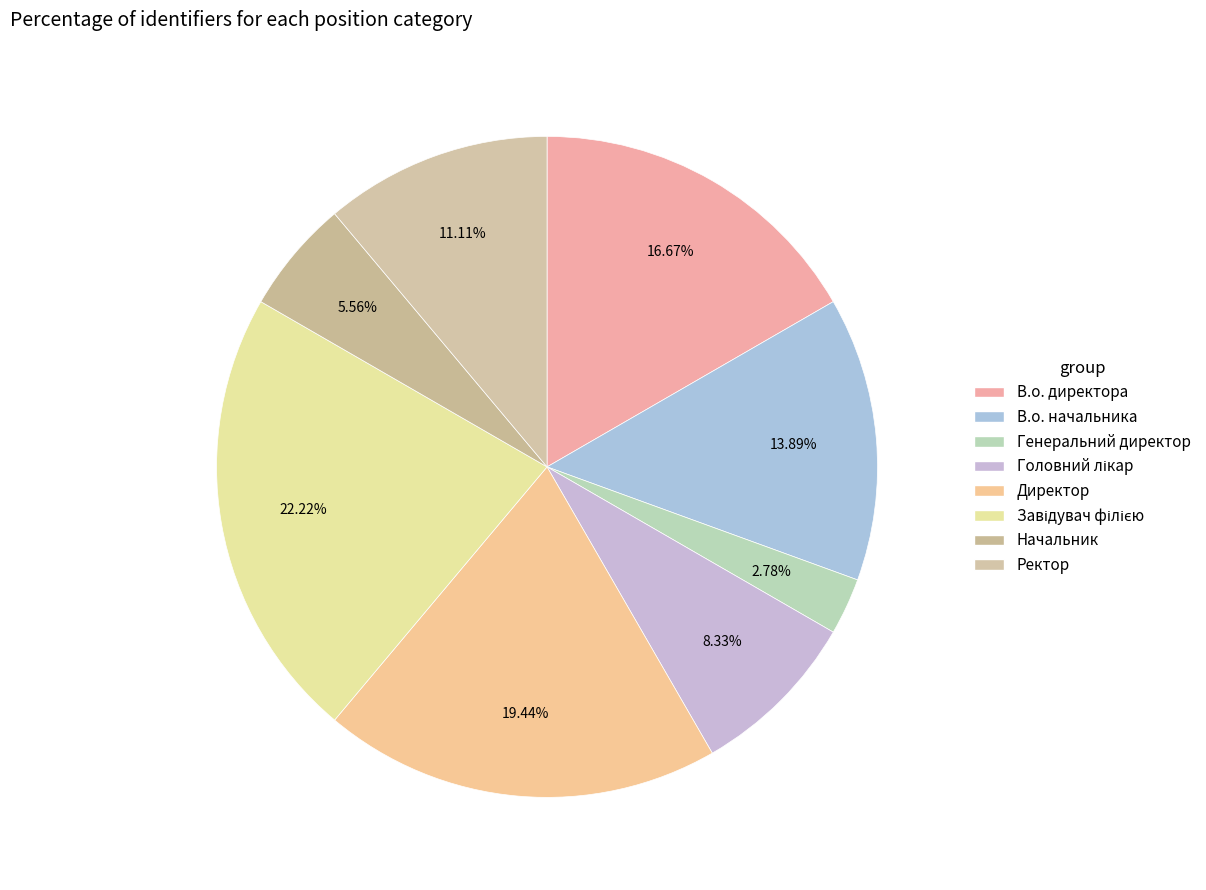

Rank the categories by value from highest to lowest.

Завідувач філією, Директор, В.о. директора, В.о. начальника, Ректор, Головний лікар, Начальник, Генеральний директор